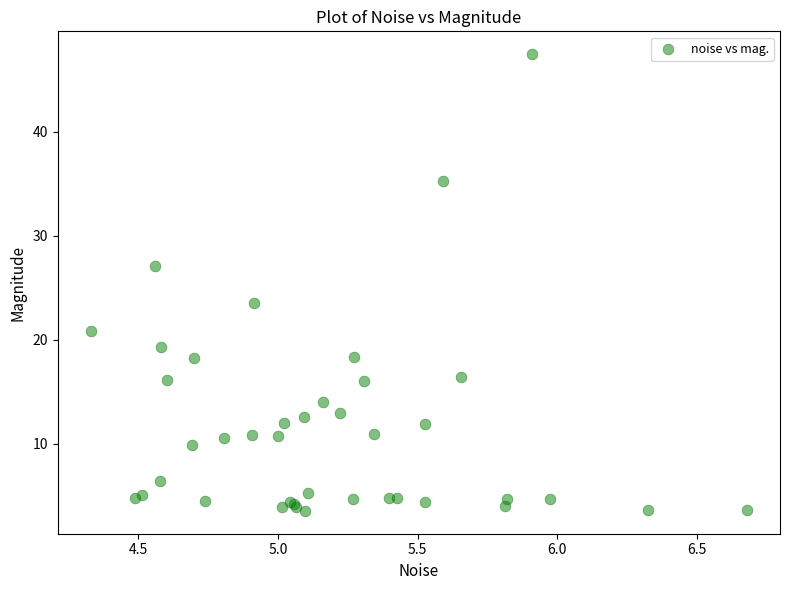

What Y value in the scatter plot is closest to 25?

23.5